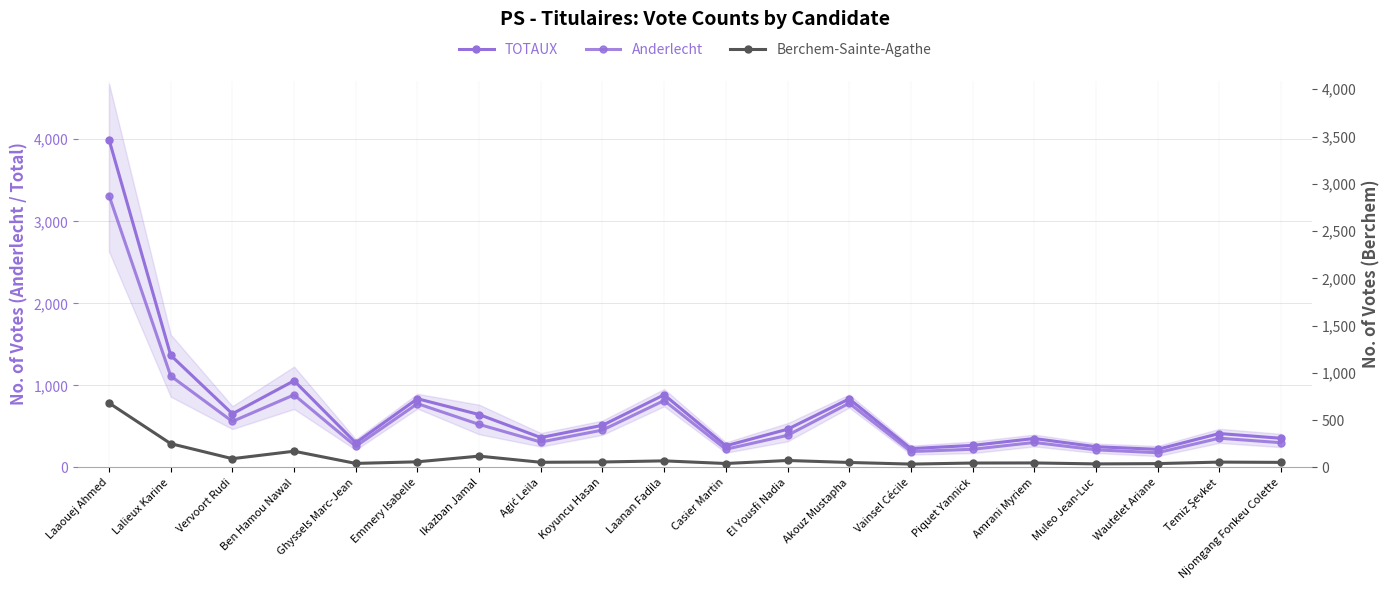

Between Ben Hamou Nawal and Emmery Isabelle, which series saw the biggest shift?

TOTAUX